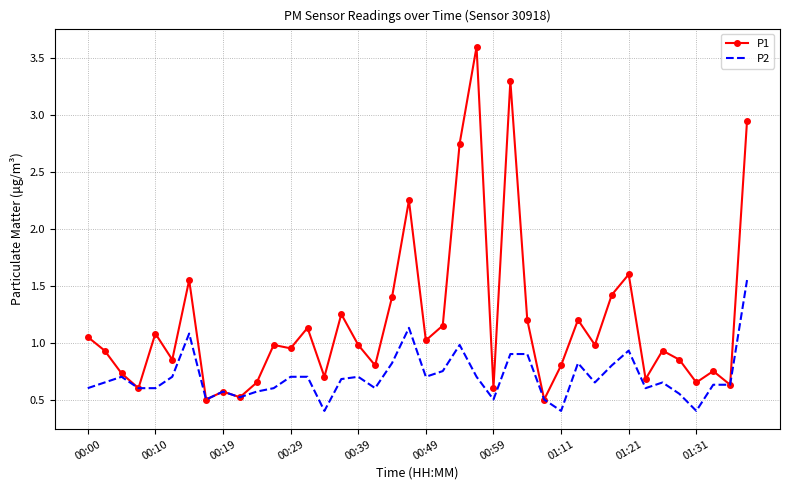

Which series has the widest spread of values?

P1